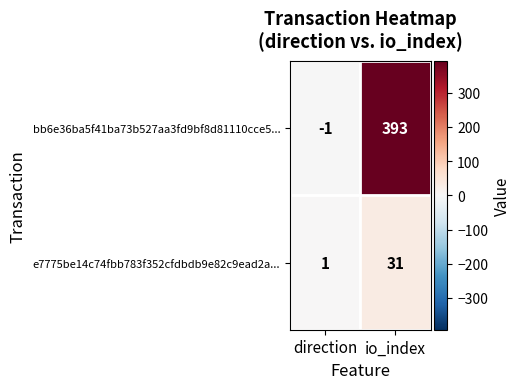

Which series has the largest range (max minus min)?

bb6e36ba5f41ba73b527aa3fd9bf8d81110cce5...